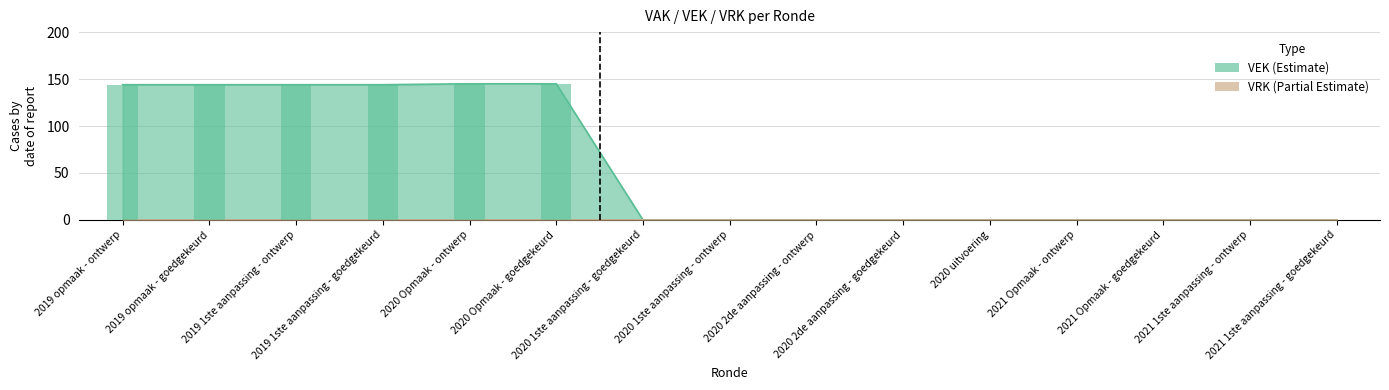

Where is the data nearest to the value 72?

2019 opmaak - ontwerp